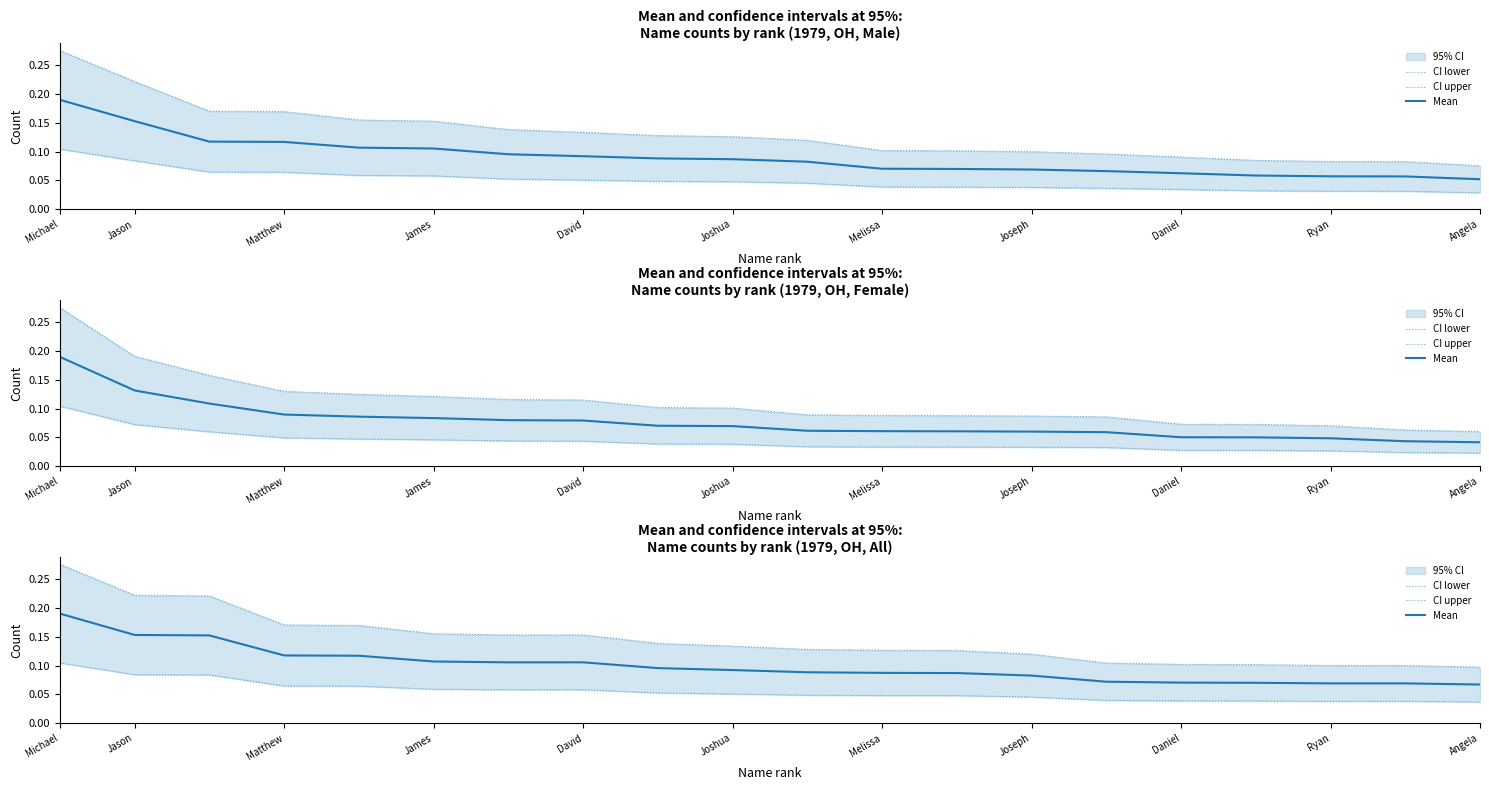

Where is the first local maximum for CI upper?

David